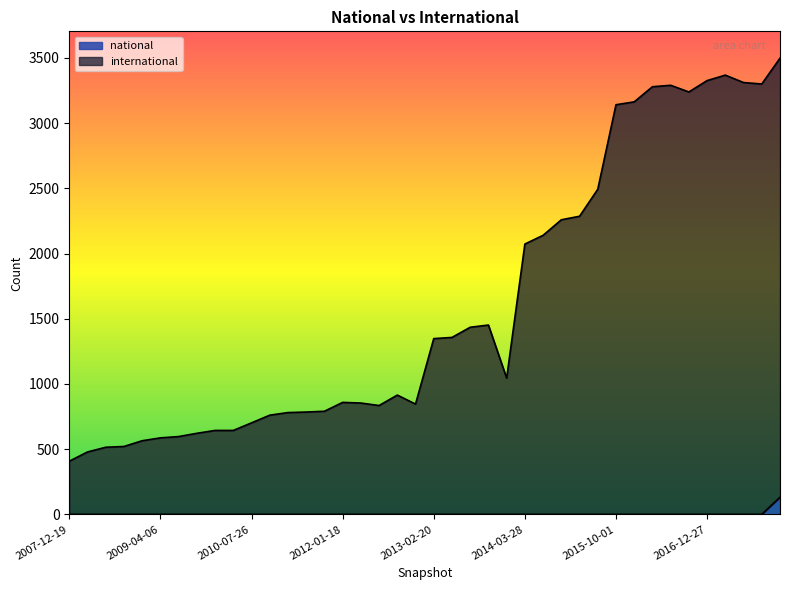

True or false: international and national intersect in this chart.

False